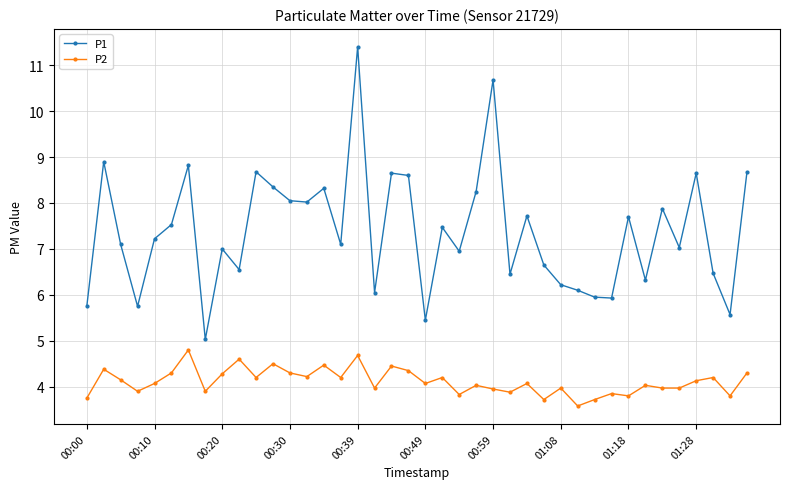

What are all the series names shown in the legend?

P1, P2